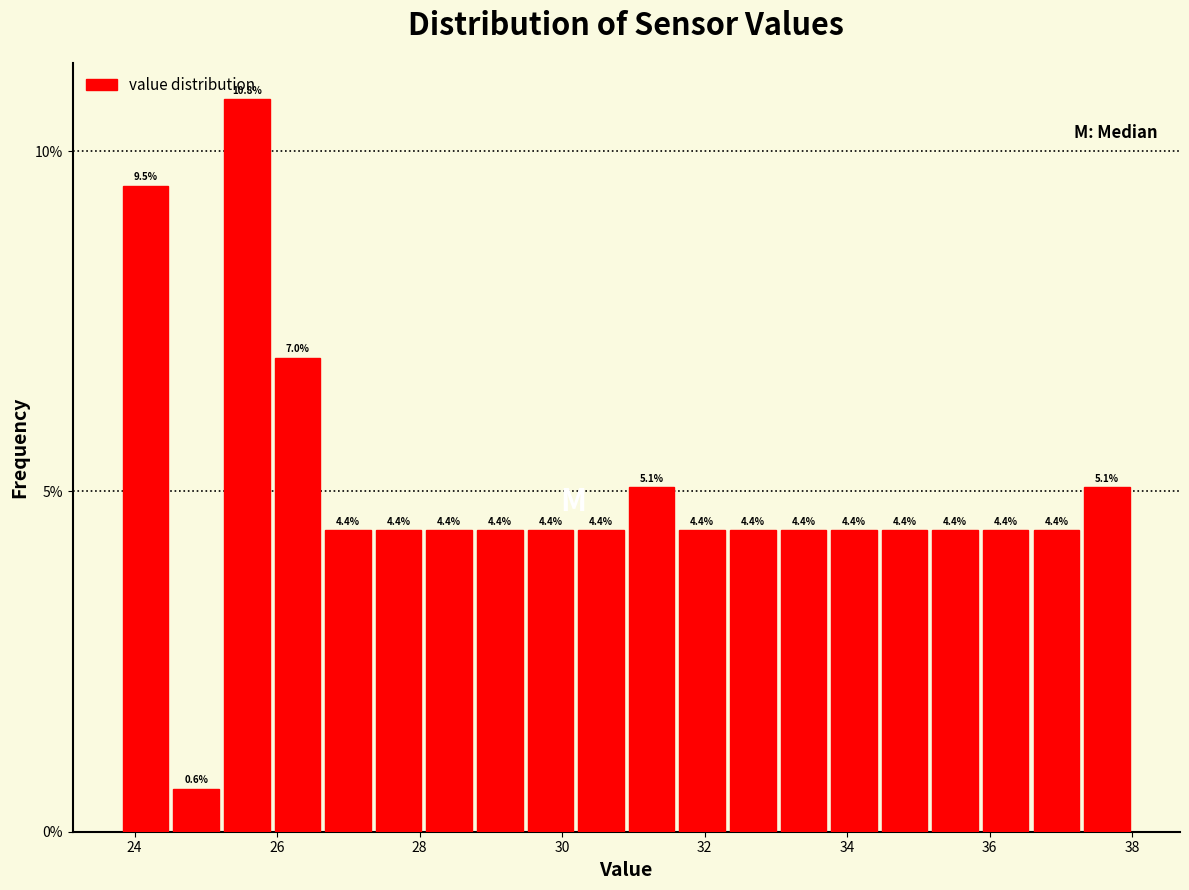

Read against the x-axis, roughly where is the centre of the tallest bar?

25.6